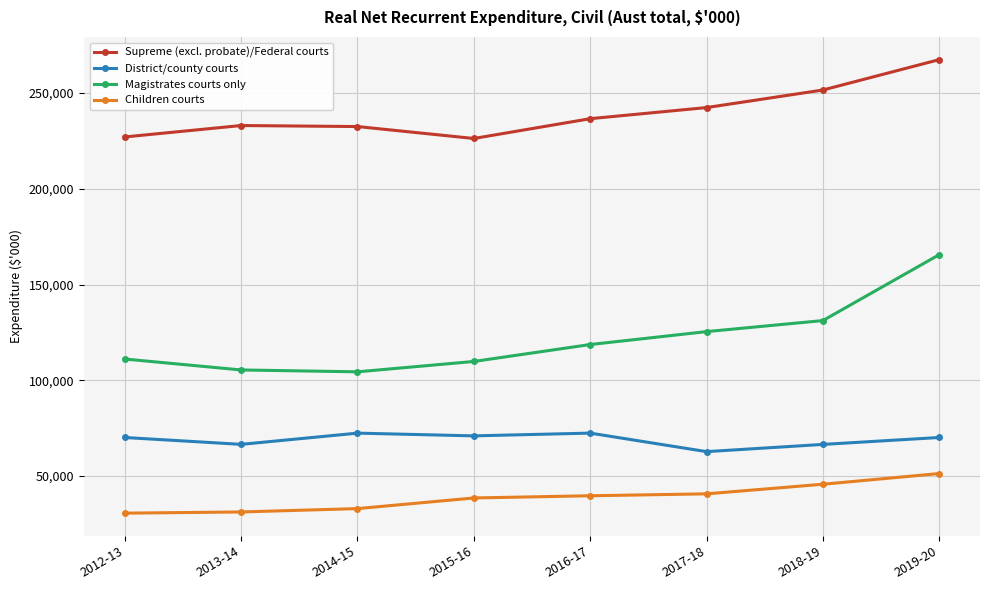

Which series has the largest range (max minus min)?

Magistrates courts only